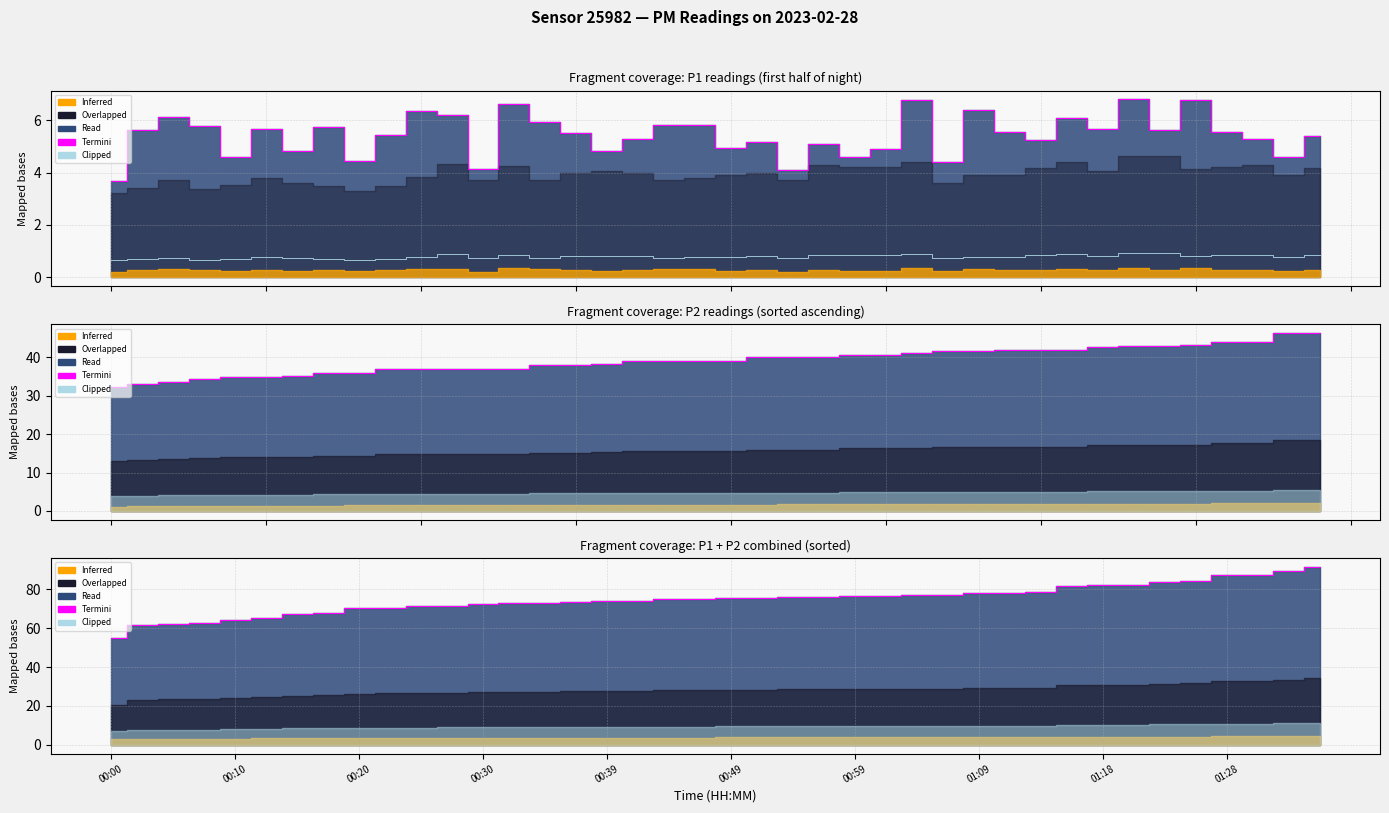

What is the maximum value for Termini?

91.4